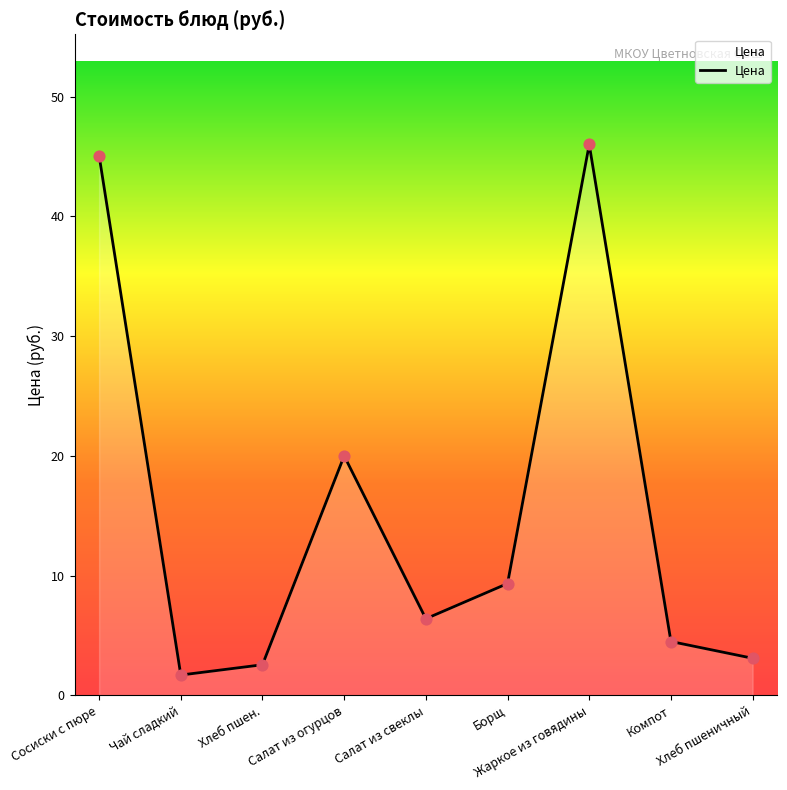

What is the change in value from Чай сладкий to Хлеб пшеничный?

+1.4